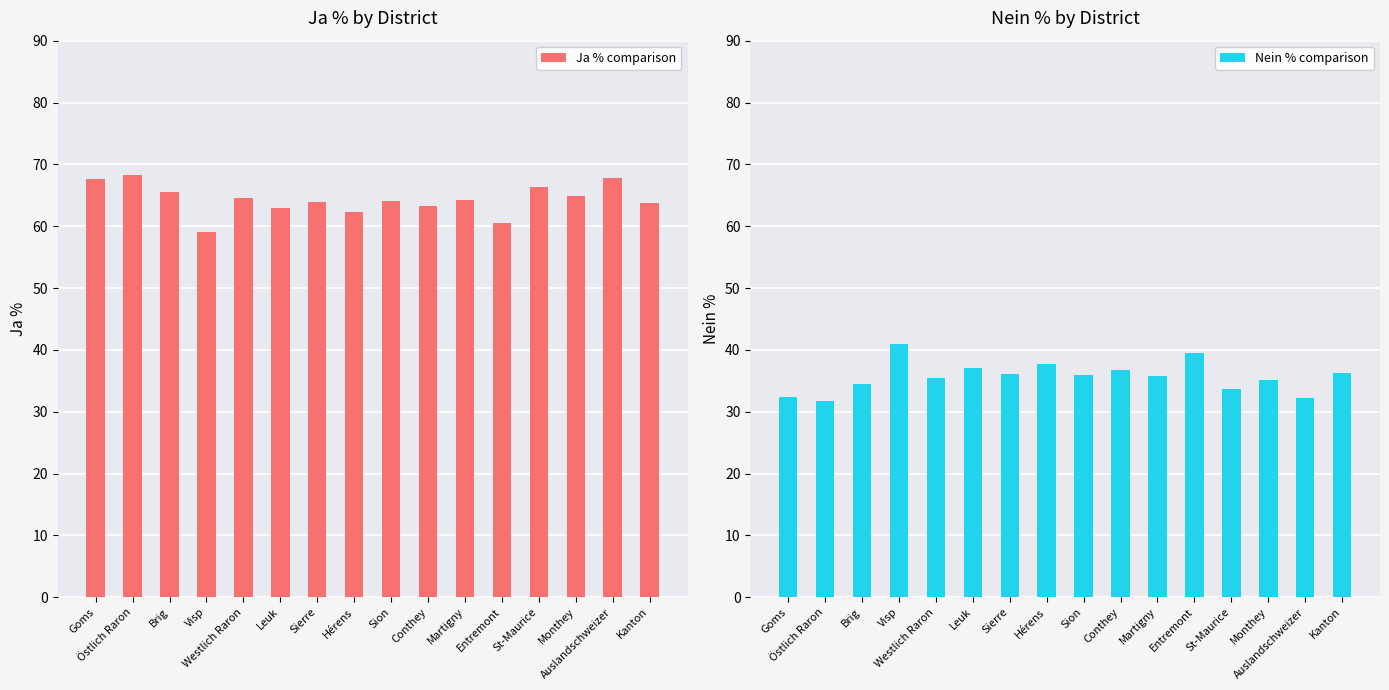

At which label does Ja % comparison first exceed 64?

Goms